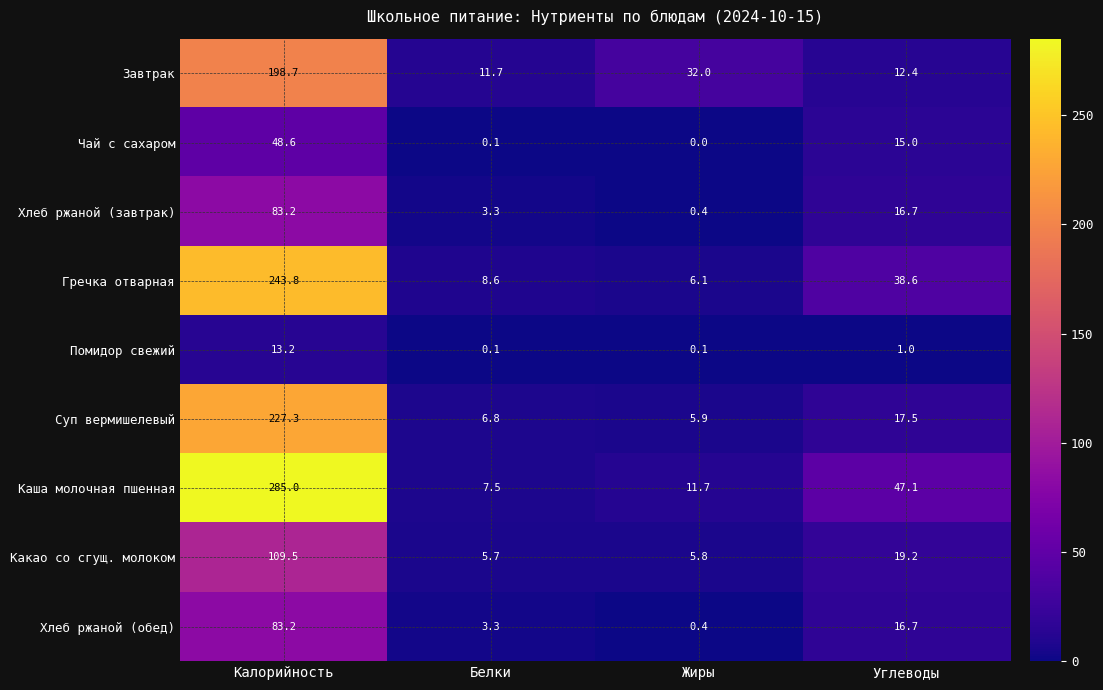

Which series has the largest total across all categories?

Каша молочная пшенная